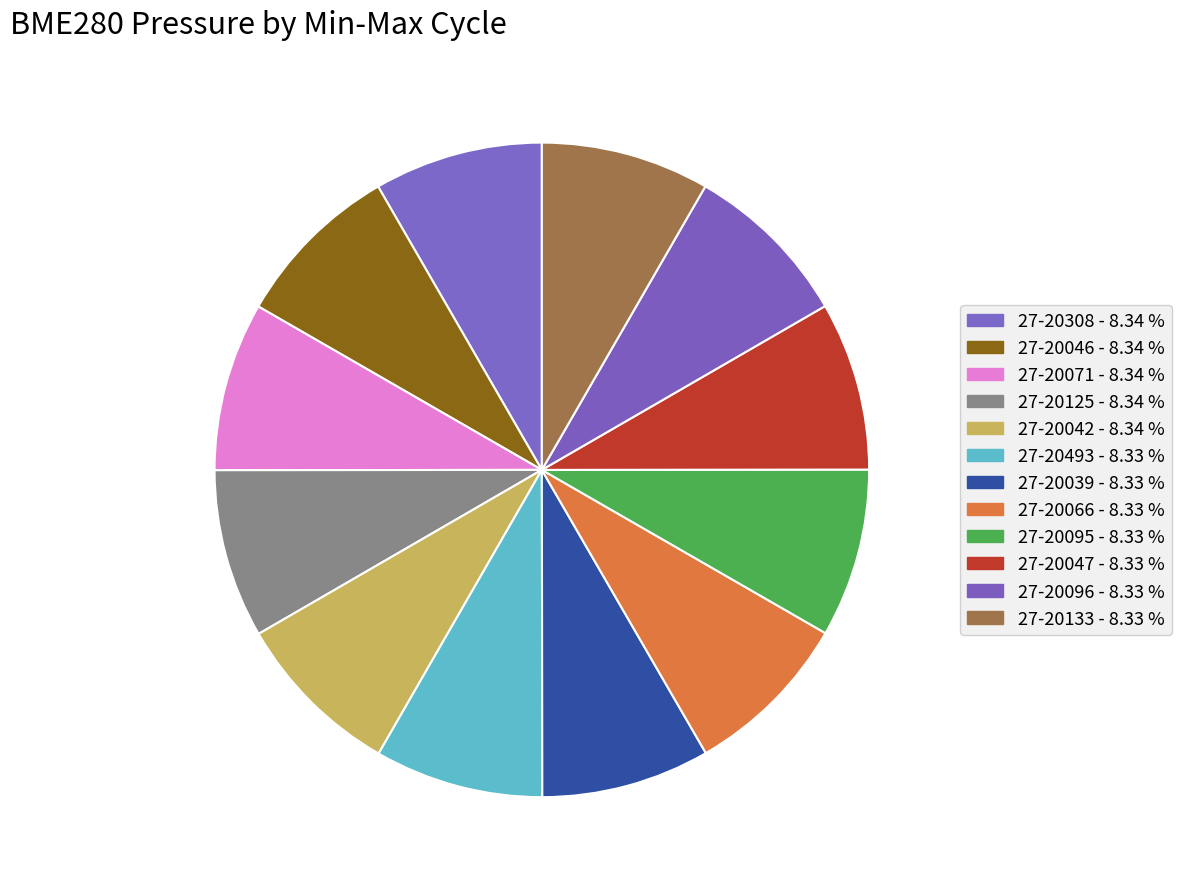

Which category has the smallest portion of the pie?

27-20133